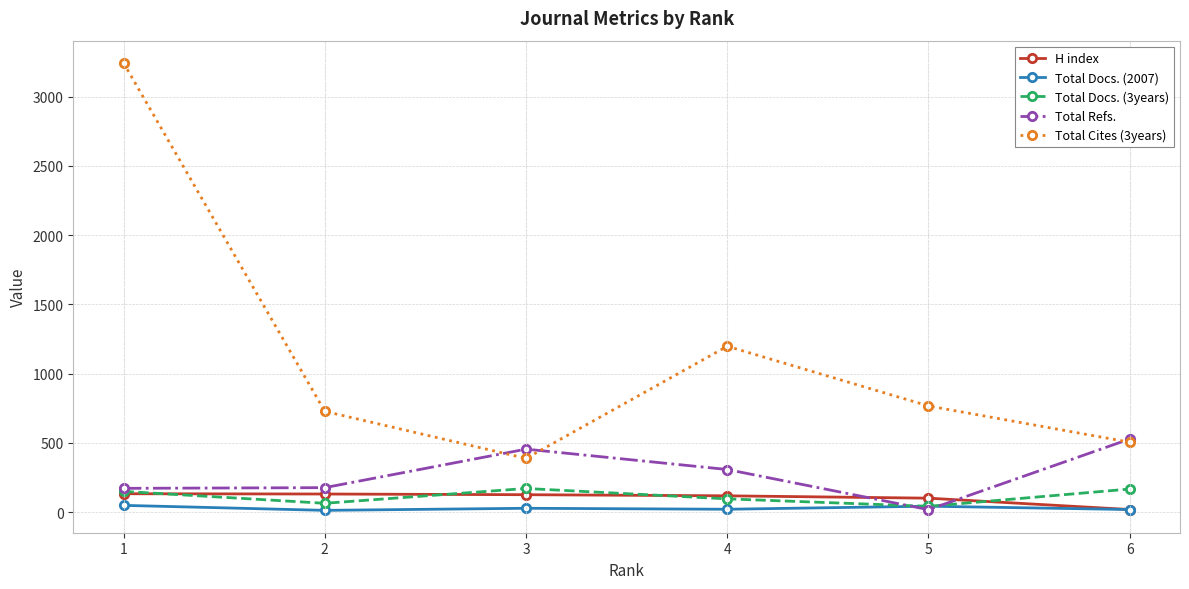

True or false: Total Docs. (2007) and Total Cites (3years) intersect in this chart.

False